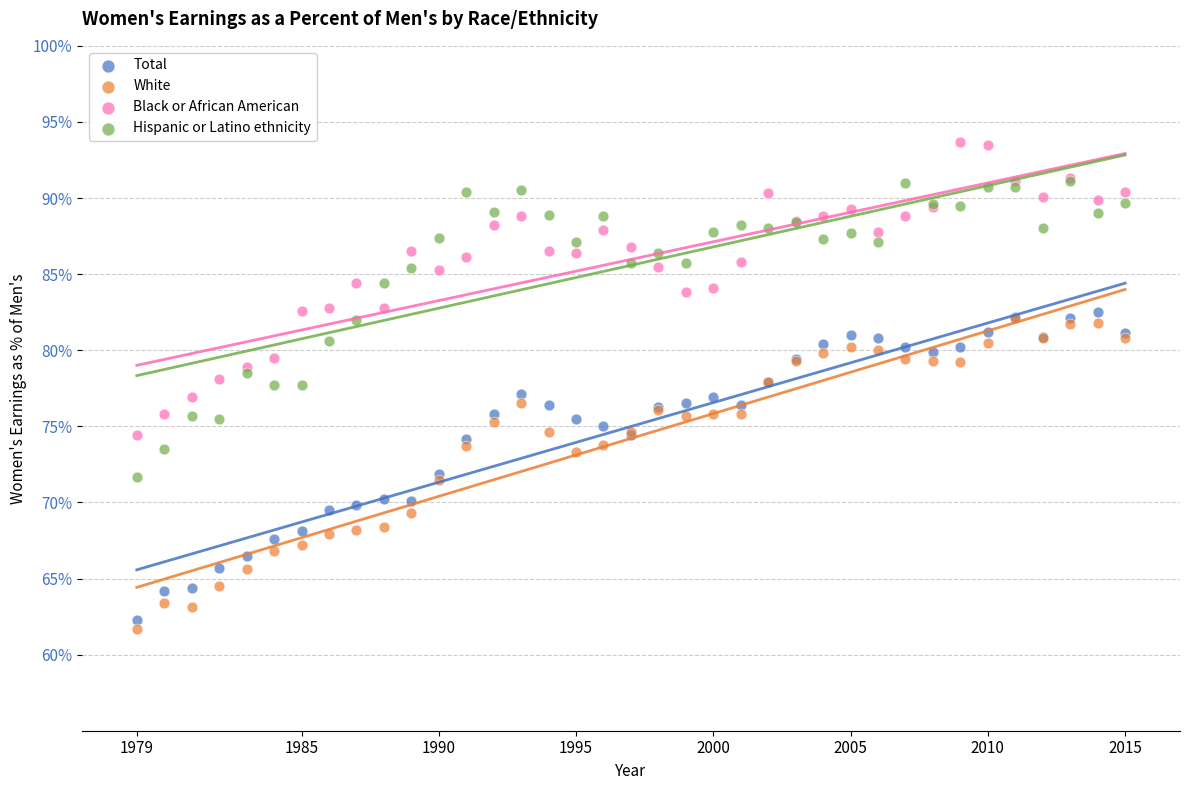

What are all the series names shown in the legend?

Total, White, Black or African American, Hispanic or Latino ethnicity